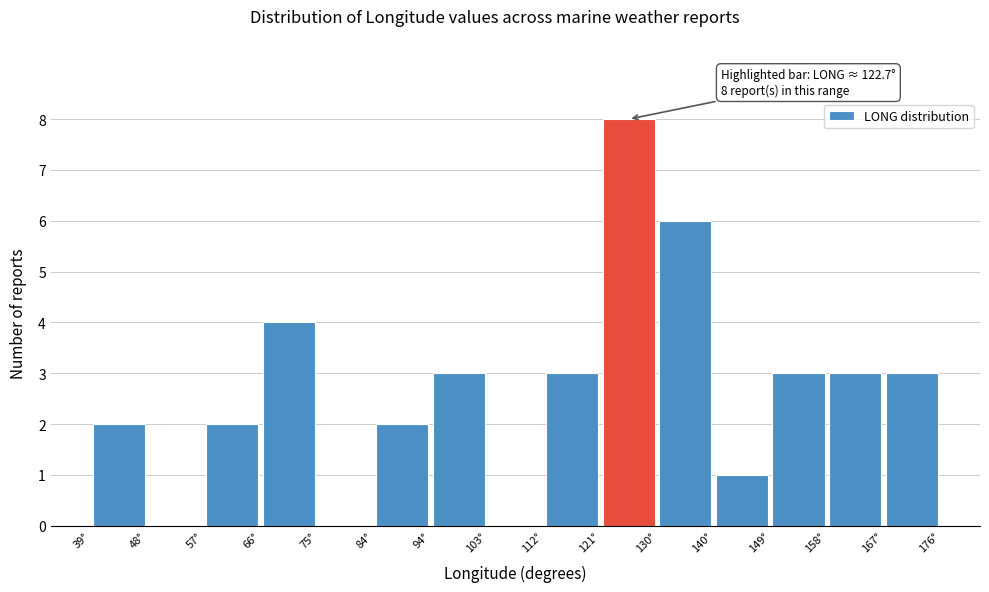

Over which range of the x-axis is the bar tallest?

121 to 130